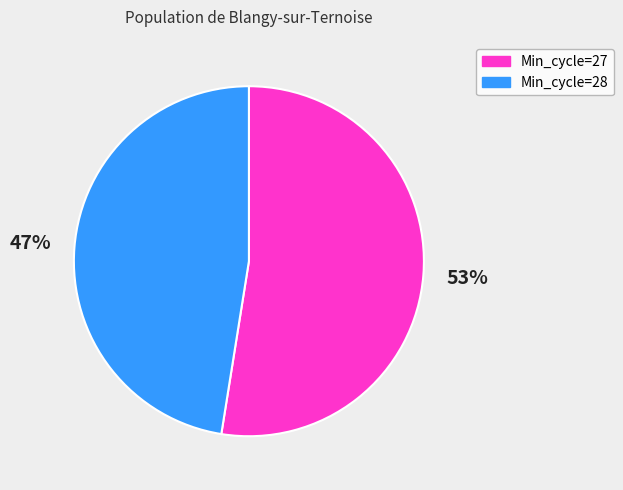

Rank the categories by value from lowest to highest.

Min_cycle=28, Min_cycle=27